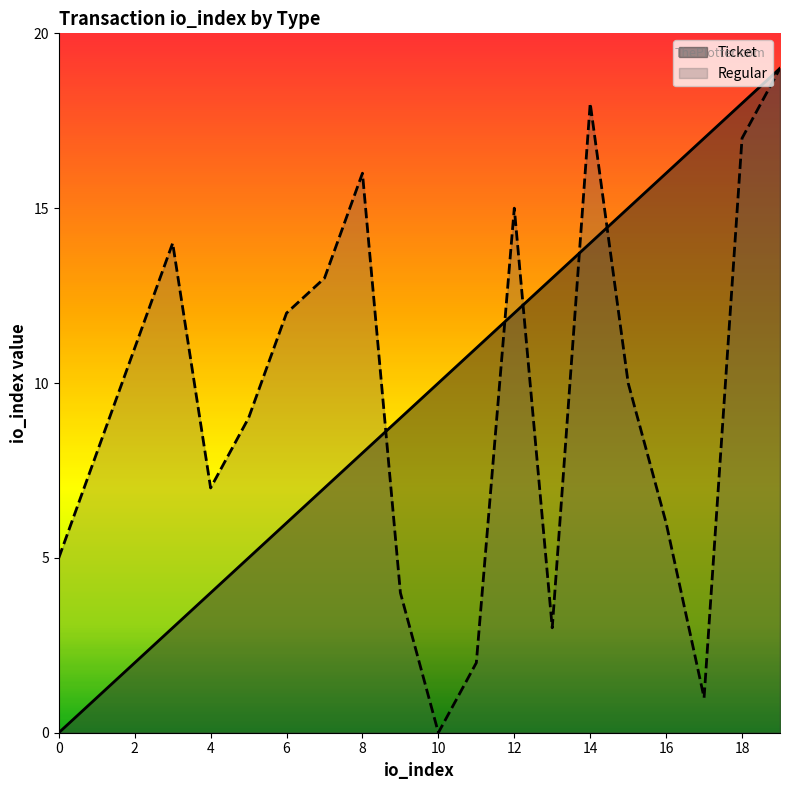

Which category has the highest value across all series?

19